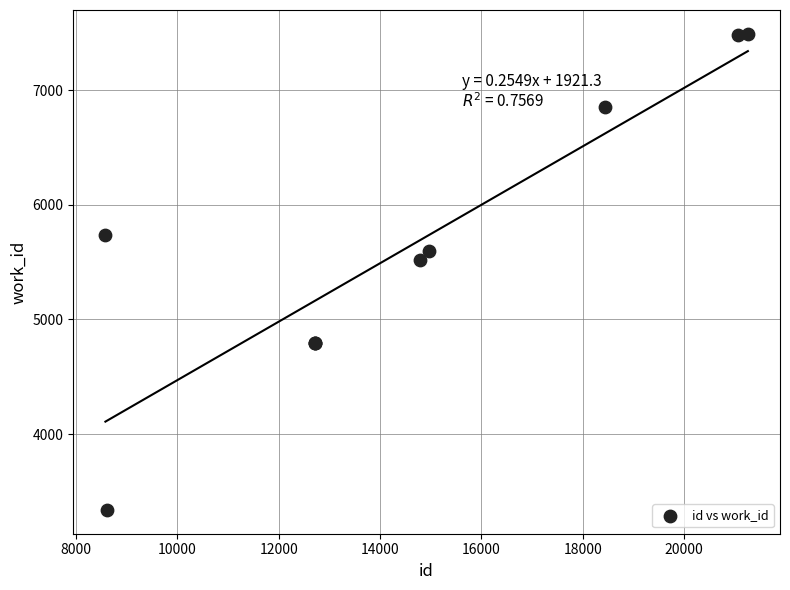

What Y value in the scatter plot is closest to 5414?

5518